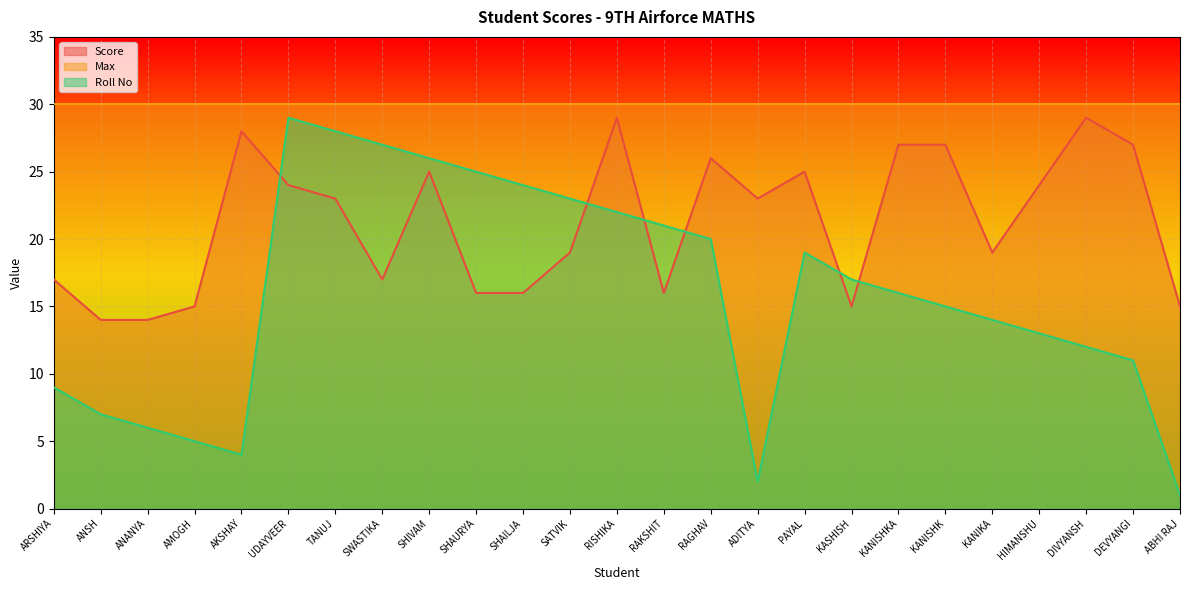

At which category does Score reach its first local peak?

AKSHAY